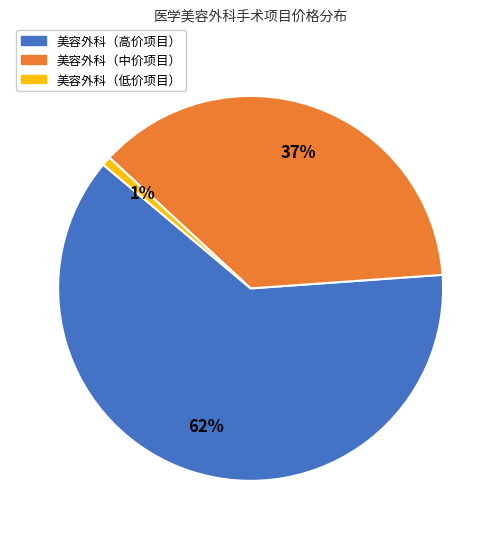

Count the number of slices in the pie.

3